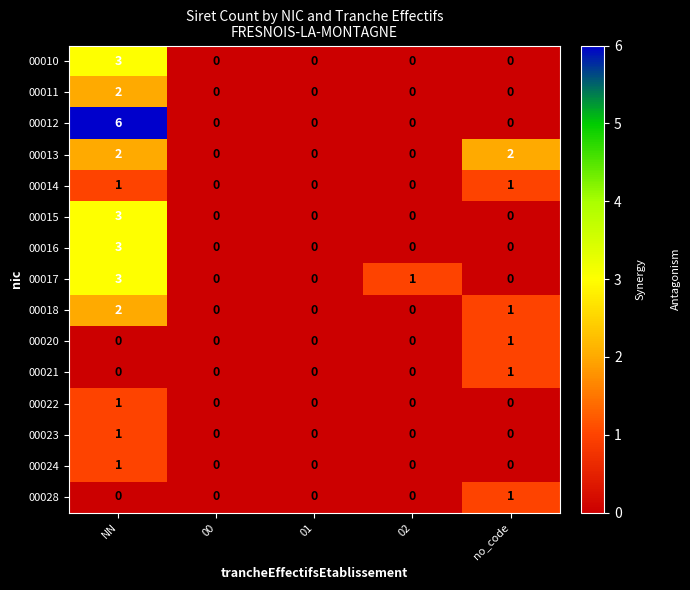

Between 02 and no_code, which series saw the biggest shift?

00013